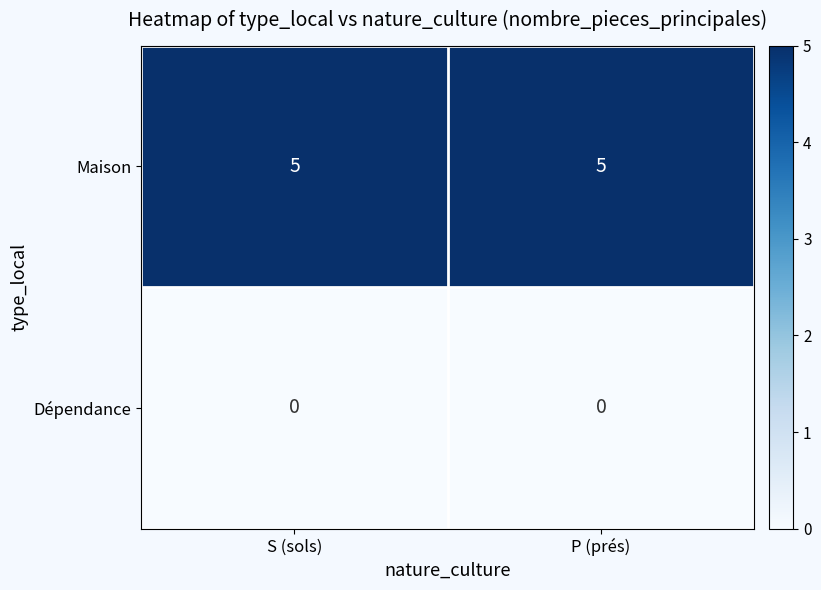

List the series in order of their peak value, highest first.

Maison, Dépendance